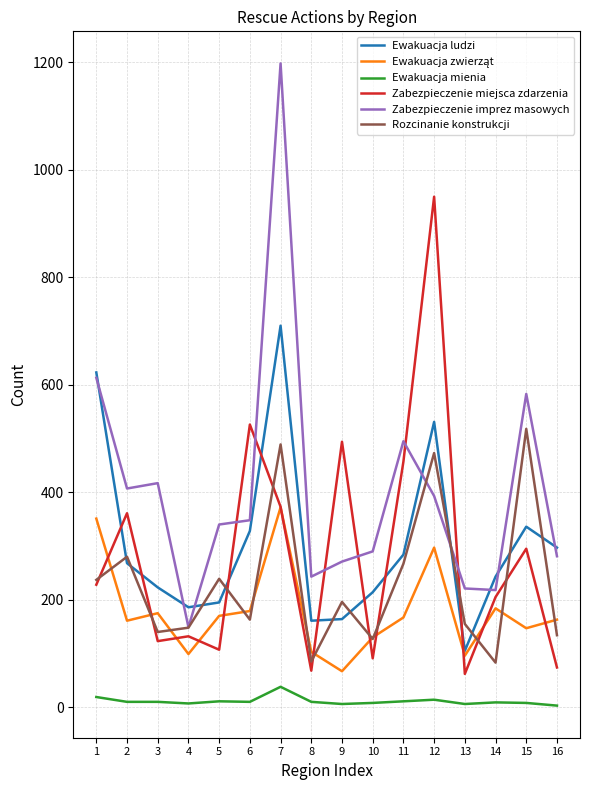

What is the total value across all series at 8?

670